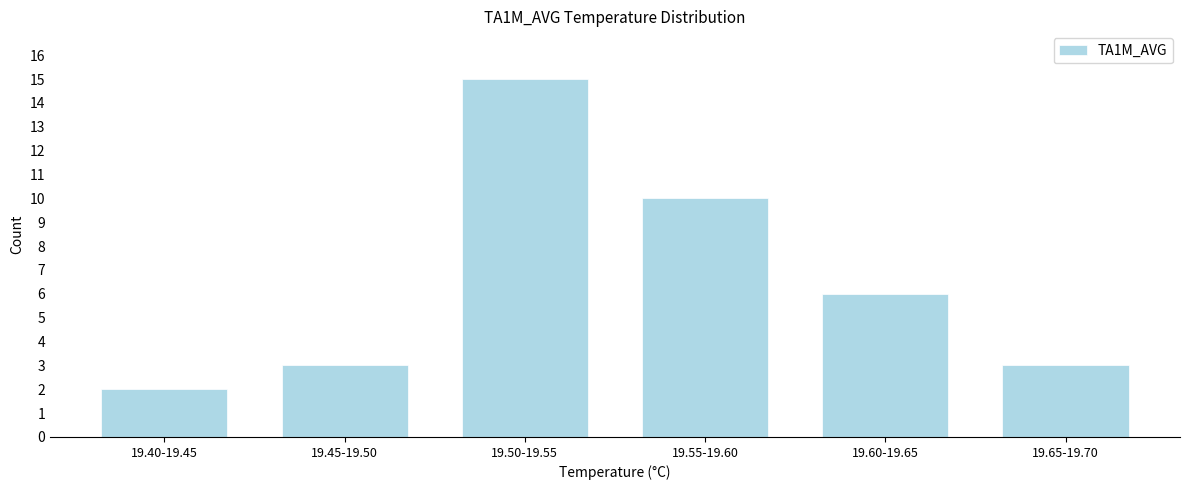

Reading left to right, list all the values displayed in this chart.

2	3	15	10	6	3